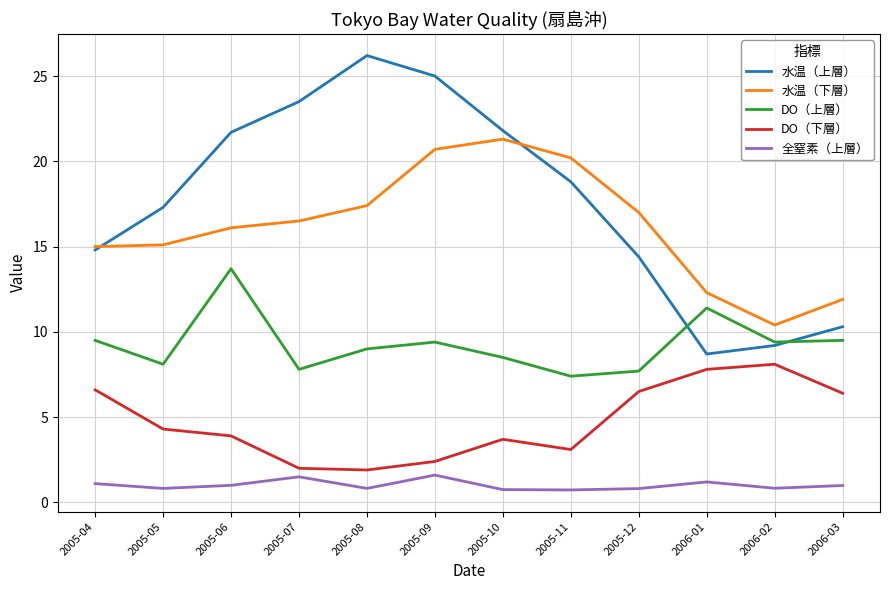

Is the value of 水温（下層） at 2005-09 greater than the value of DO（下層） at 2006-01?

Yes